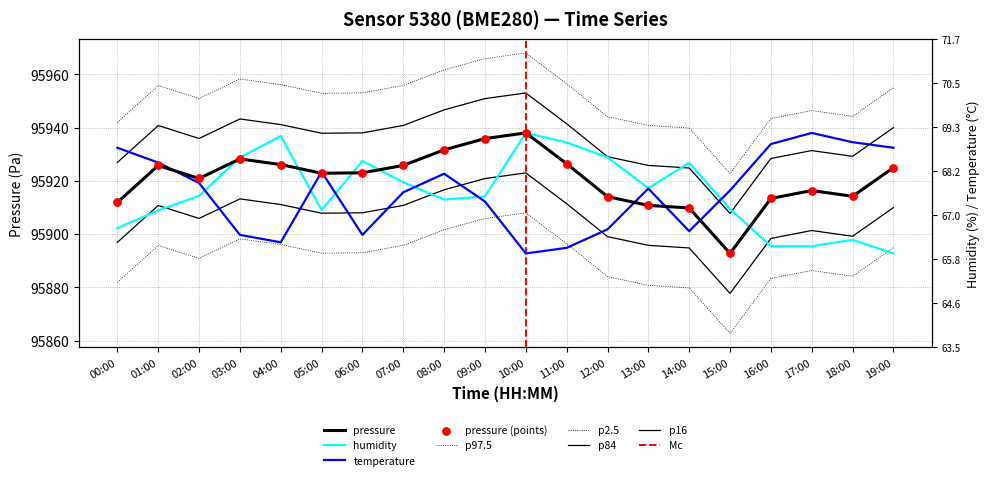

Which series has the largest total across all categories?

pressure